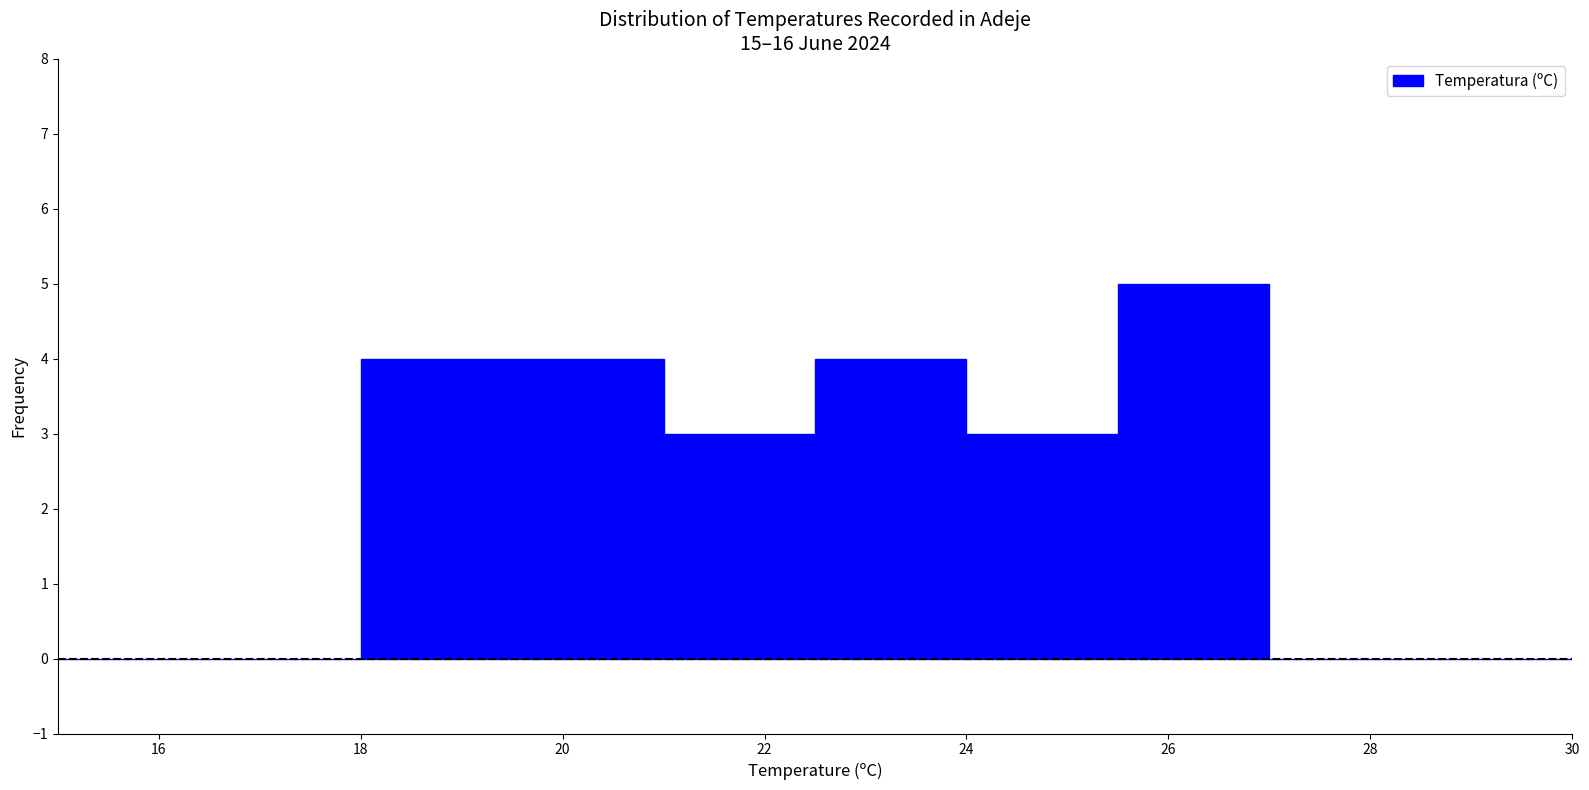

Reading left to right, list every bar in this chart as the range it spans on the x-axis followed by its height. Neither the bar edges nor the heights are printed on the chart, so give them approximately, as read against the axes.

15.0 to 16.5: 0
16.5 to 18.0: 0
18.0 to 19.5: 4
19.5 to 21.0: 4
21.0 to 22.5: 3
22.5 to 24.0: 4
24.0 to 25.5: 3
25.5 to 27.0: 5
27.0 to 28.5: 0
28.5 to 30.0: 0